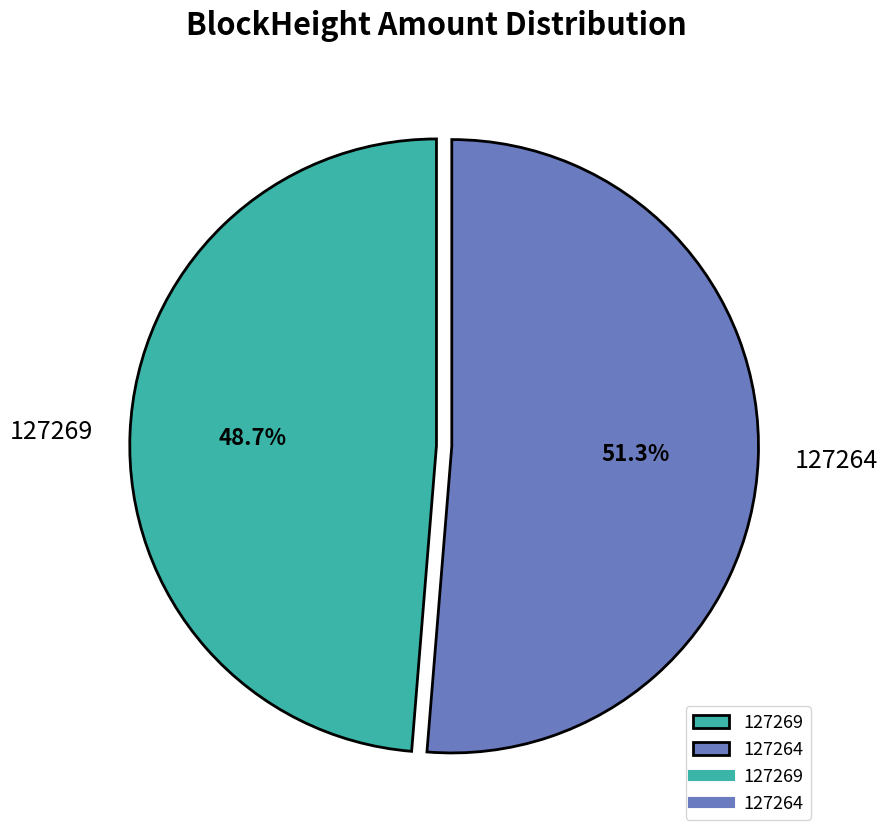

What is the majority slice?

127264